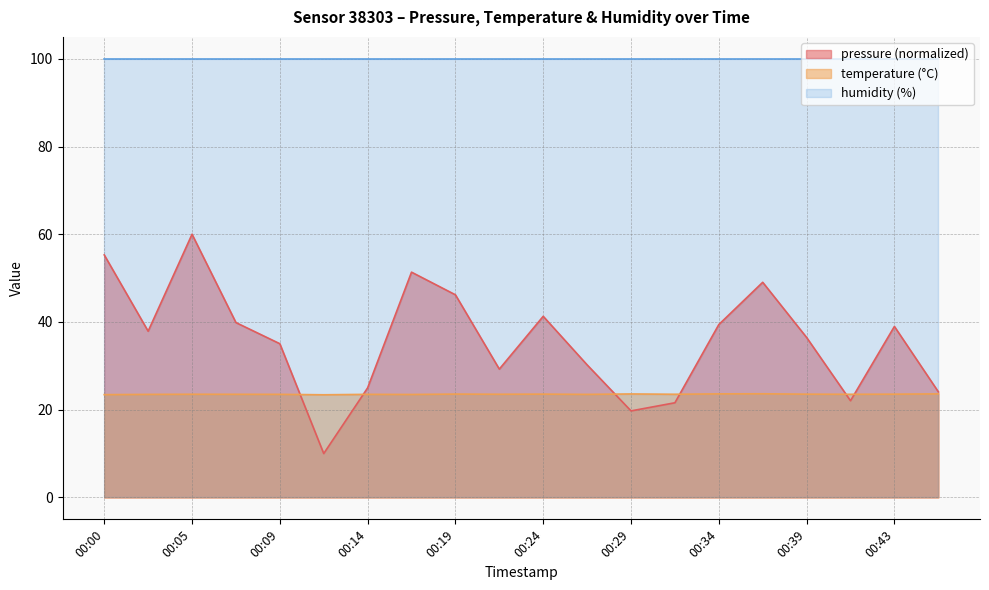

What is the sum of the temperature values at 00:29 and 00:24?

47.1